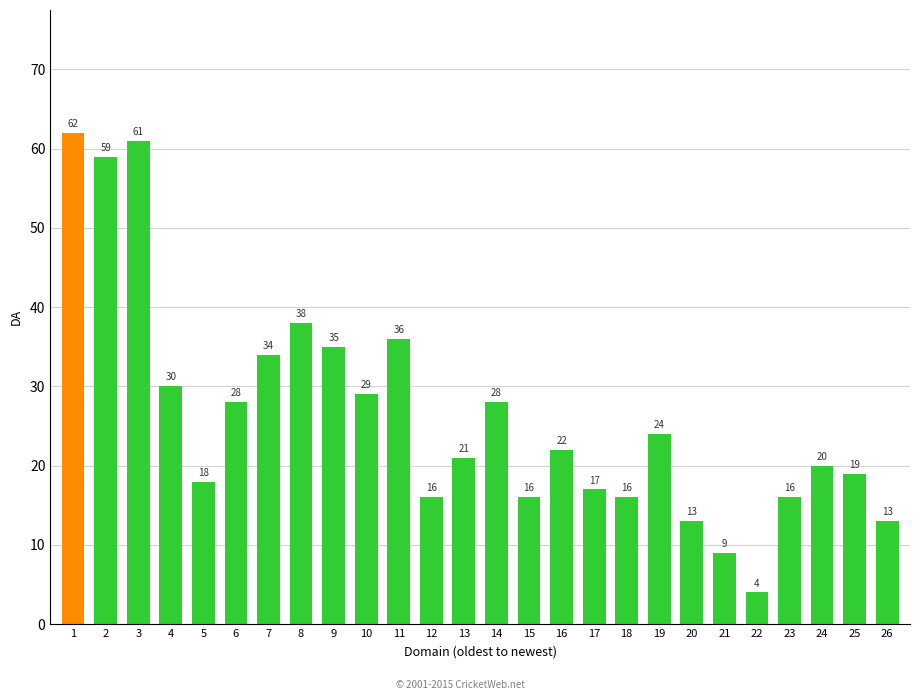

At which label is the value closest to 33?

7